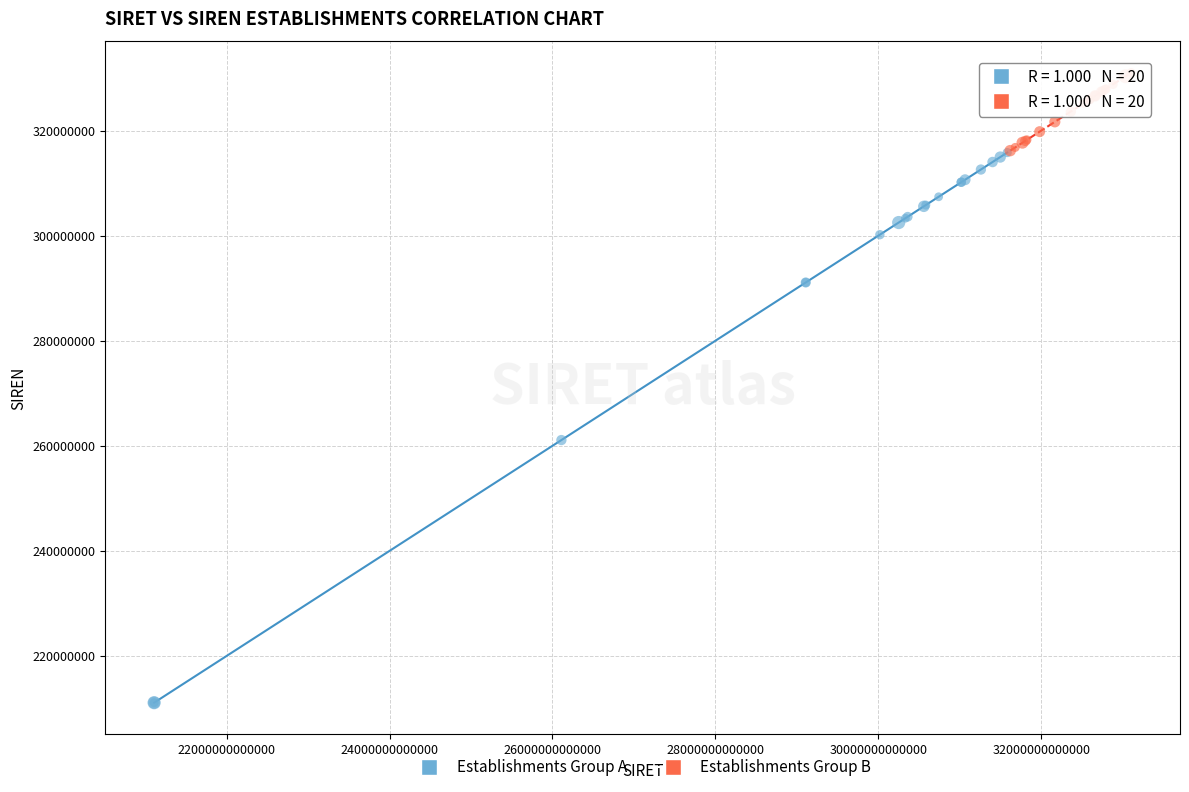

Which series has the widest spread of Y values?

Establishments Group A